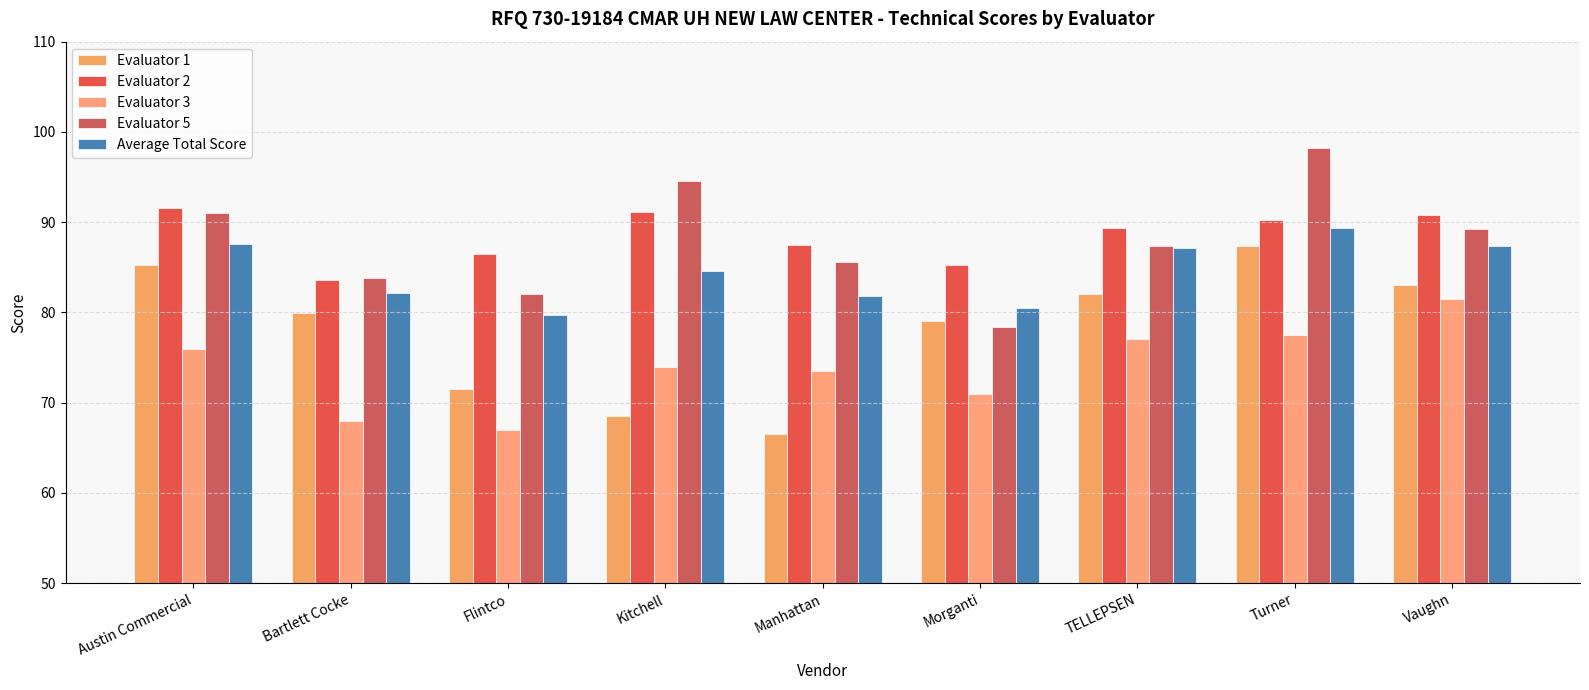

Does the chart contain any negative values?

No